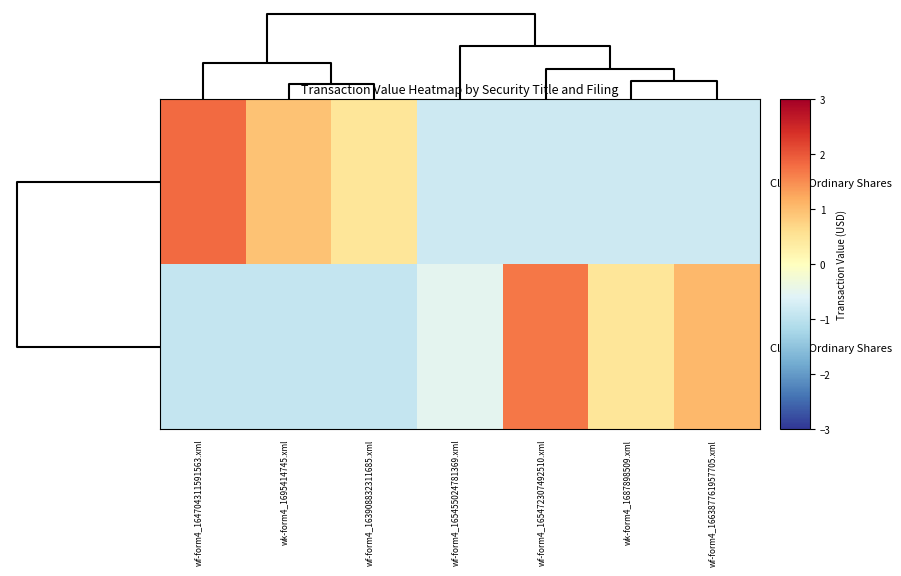

Reading left to right, extract all data points from this chart.

Class A Ordinary Shares: wf-form4_164704311591563.xml=1.8	wk-form4_1695414745.xml=0.9	wf-form4_163908832311685.xml=0.5	wf-form4_165455024781369.xml=-0.8	wf-form4_165472307492510.xml=-0.8	wk-form4_1687898509.xml=-0.8	wf-form4_166387761957705.xml=-0.8
Class C Ordinary Shares: wf-form4_164704311591563.xml=-0.9	wk-form4_1695414745.xml=-0.9	wf-form4_163908832311685.xml=-0.9	wf-form4_165455024781369.xml=-0.5	wf-form4_165472307492510.xml=1.7	wk-form4_1687898509.xml=0.5	wf-form4_166387761957705.xml=1.1